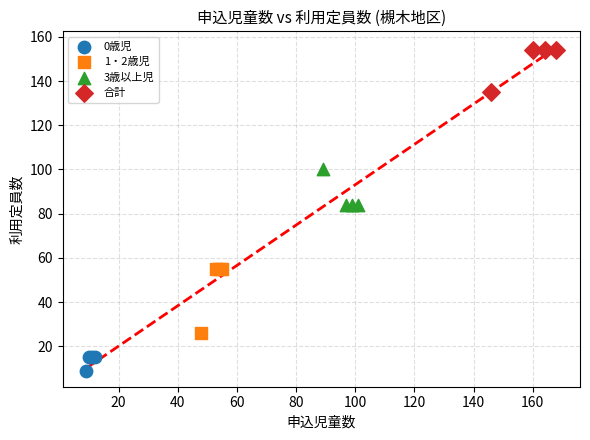

Which series reaches the minimum Y coordinate?

0歳児